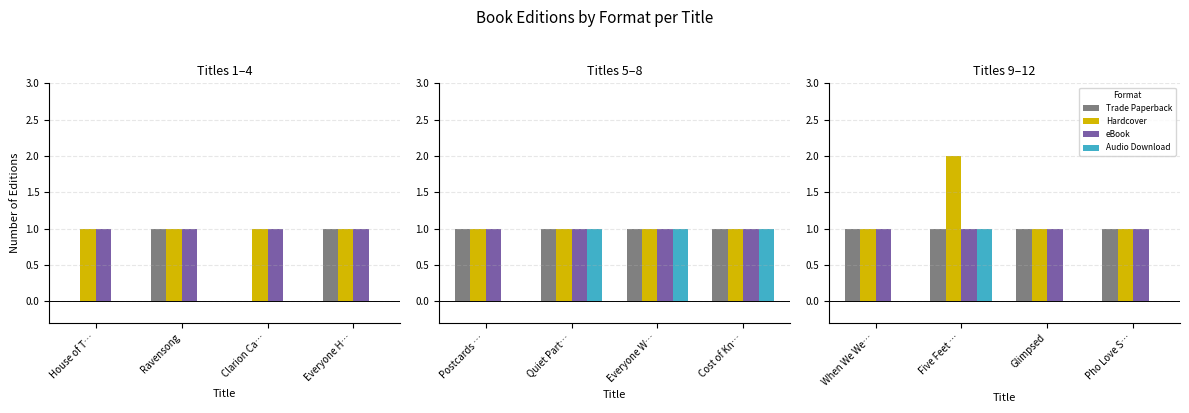

List the series in order of their peak value, highest first.

Hardcover, Trade Paperback, eBook, Audio Download